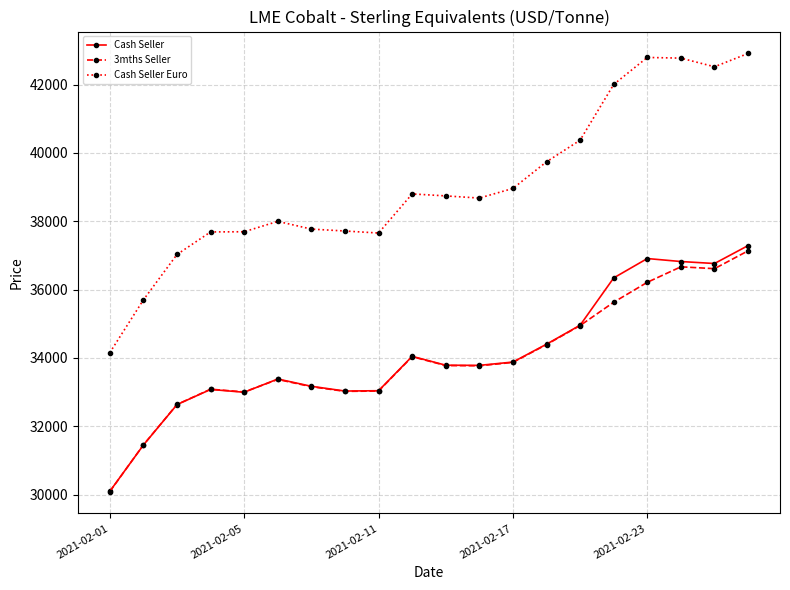

What is the smallest value displayed?

30087.5